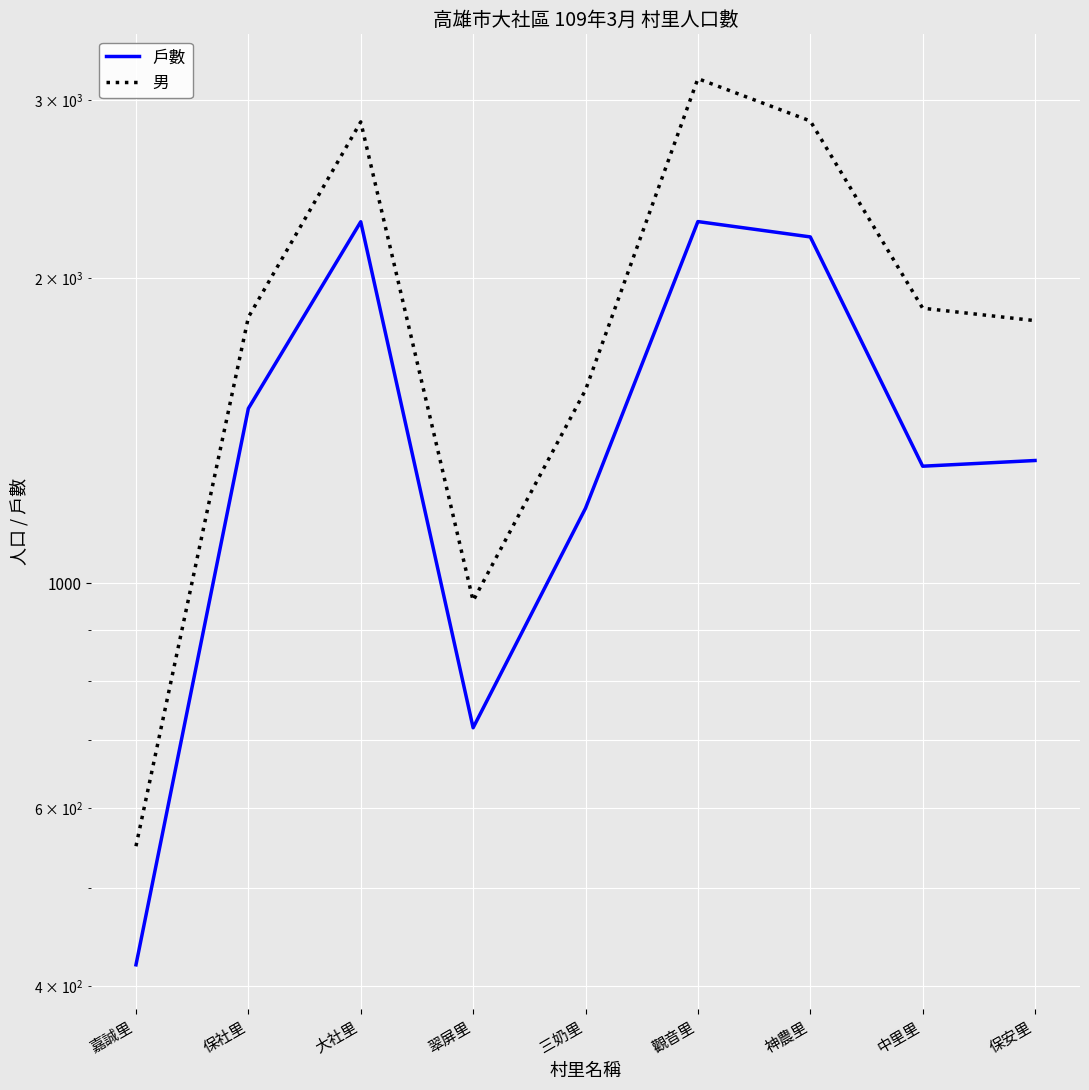

List the series in order of their overall mean, highest first.

男, 戶數